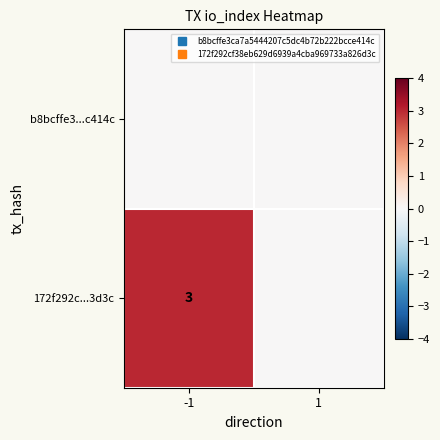

Rank the series by their average value, from highest to lowest.

172f292c...3d3c, b8bcffe3...c414c